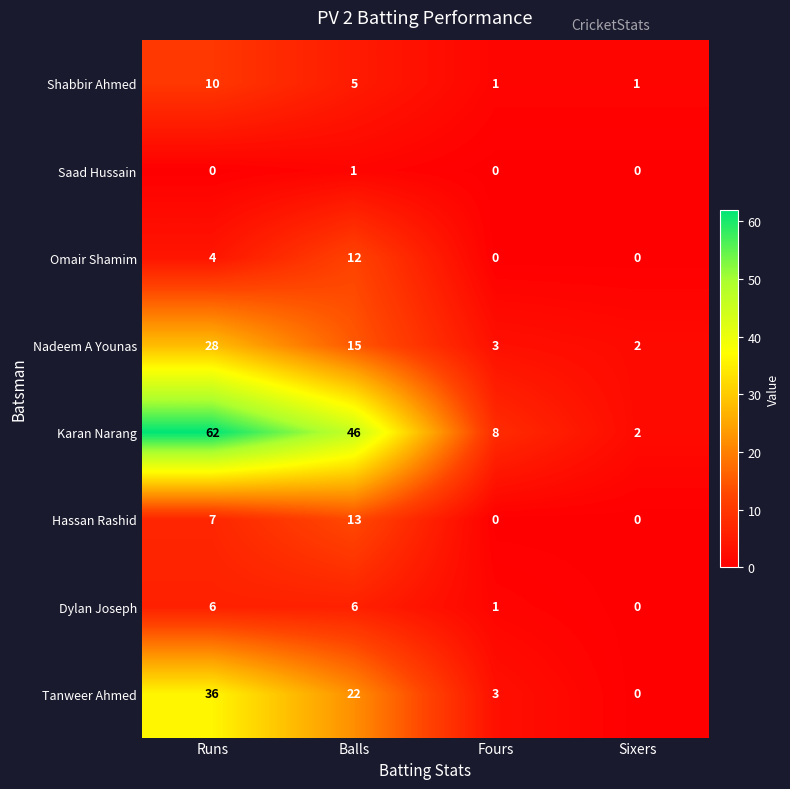

Which series has the largest total across all categories?

Karan Narang